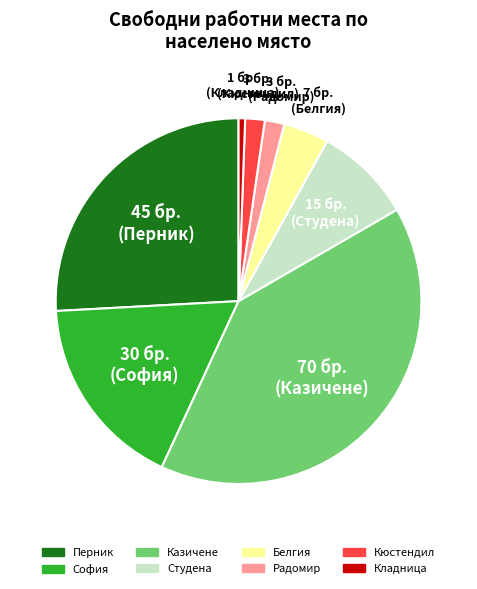

Is it true that Кладница is 1% of the pie?

True